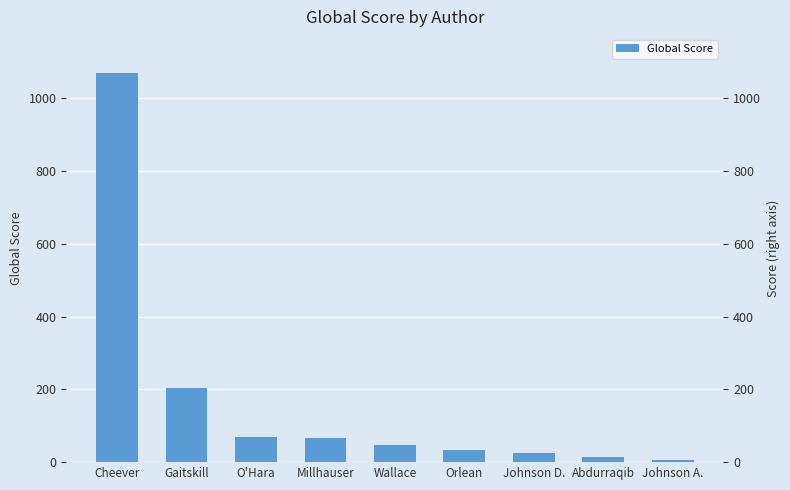

The chart shows a value of 45 at Johnson D.. True or false?

False